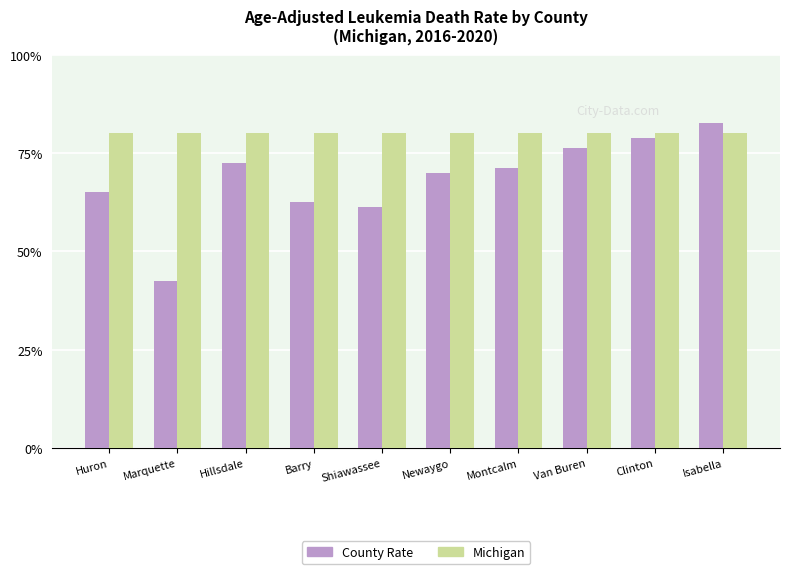

Which category has the highest value in the Michigan series?

Huron